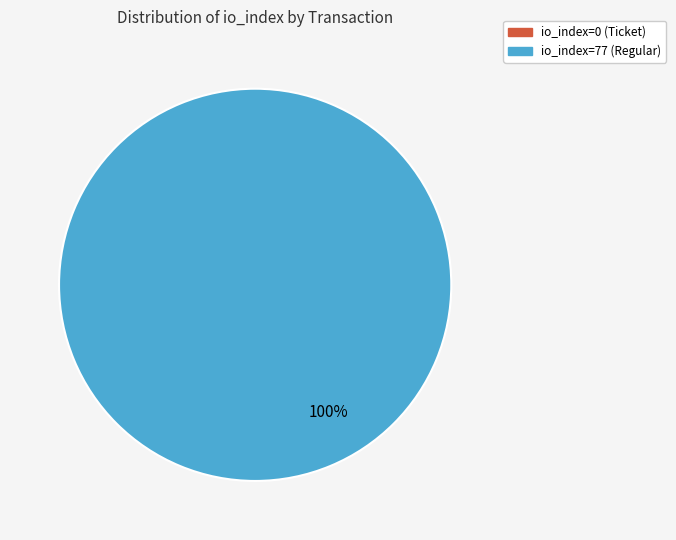

The io_index=0 (Ticket) slice represents 1% of the pie. True or false?

False